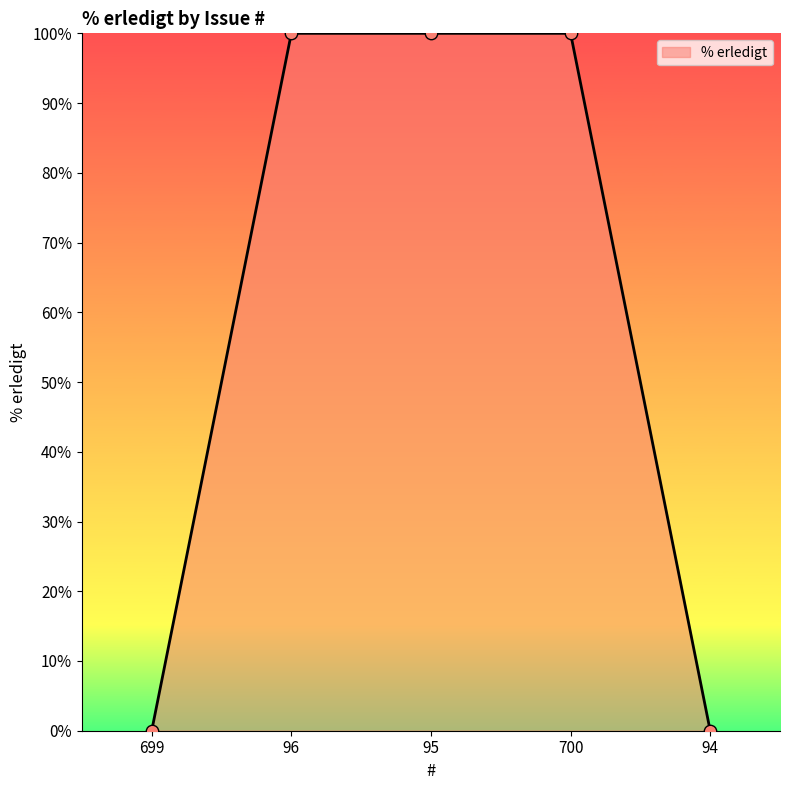

Approximately how many times larger is the value at 96 compared to 95?

1.0